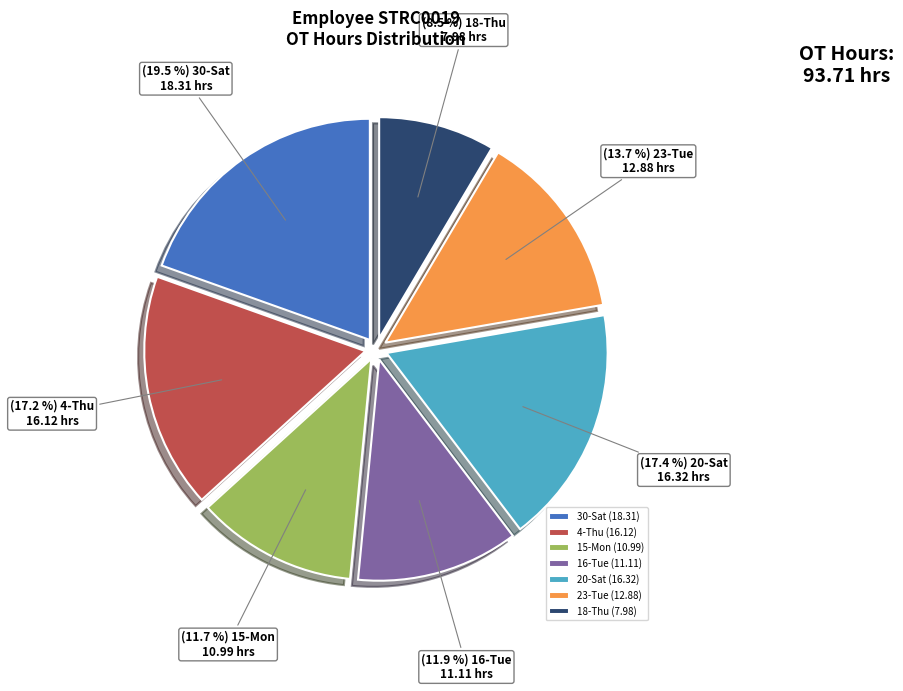

True or false: 16-Tue (11.11) accounts for 12% of the total.

True